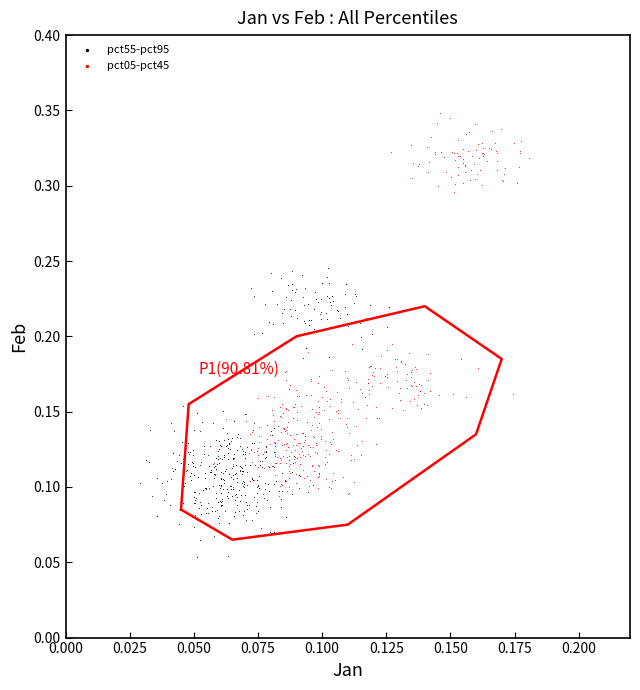

Which series contains the lowest Y value?

pct55-pct95